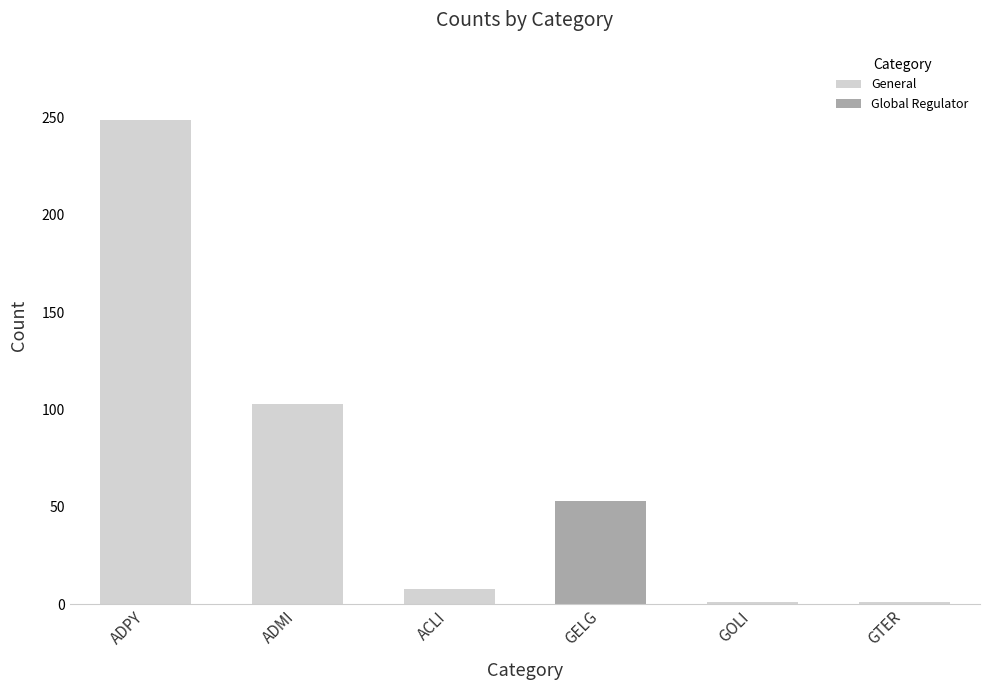

At which category does the chart reach its peak across all series?

ADPY